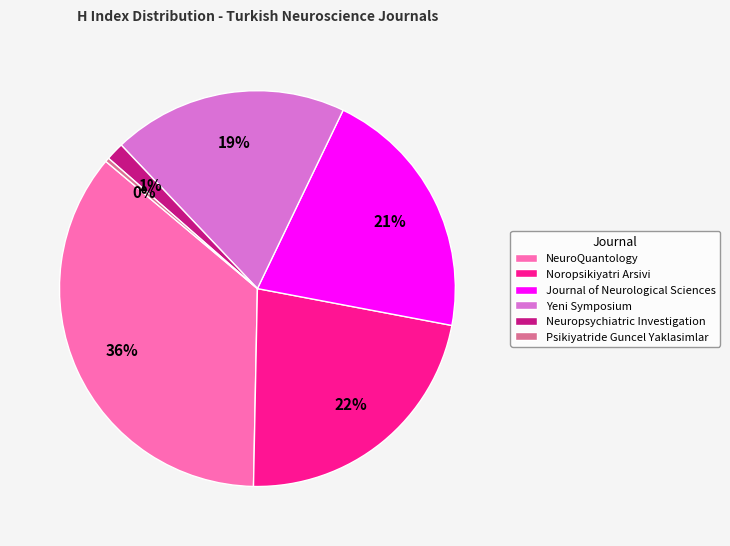

Is Yeni Symposium the majority of the pie?

No